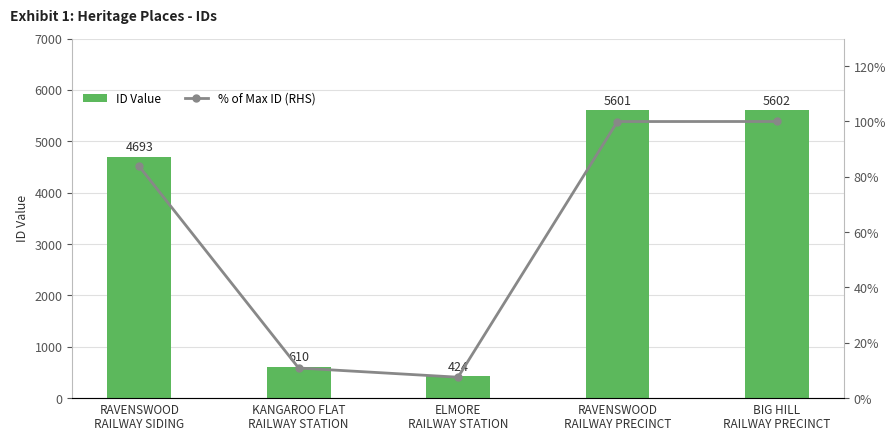

What is the highest value of the ID Value series?

5602